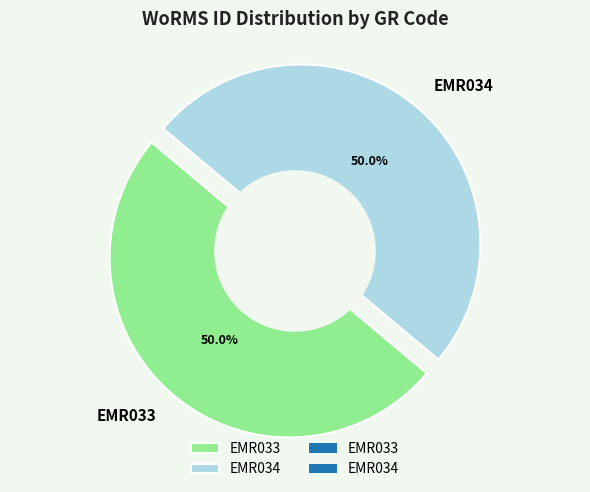

How many slices are in this pie chart?

2